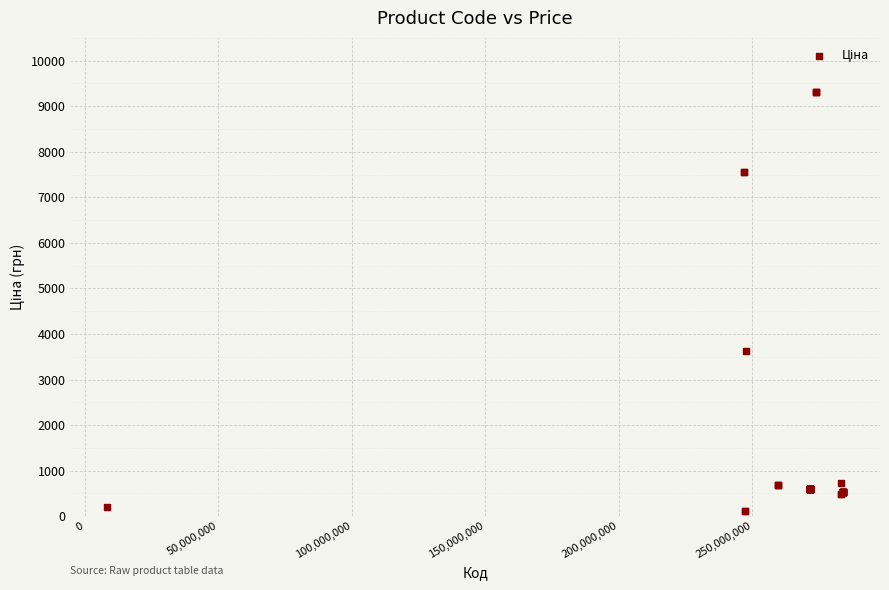

What Y value in the scatter plot is closest to 4717?

3622.2